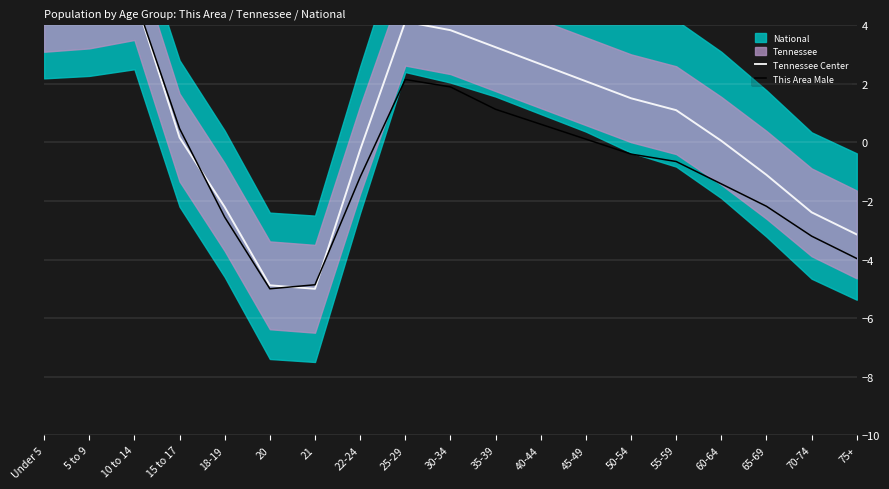

Which category has the lowest value across all series?

21